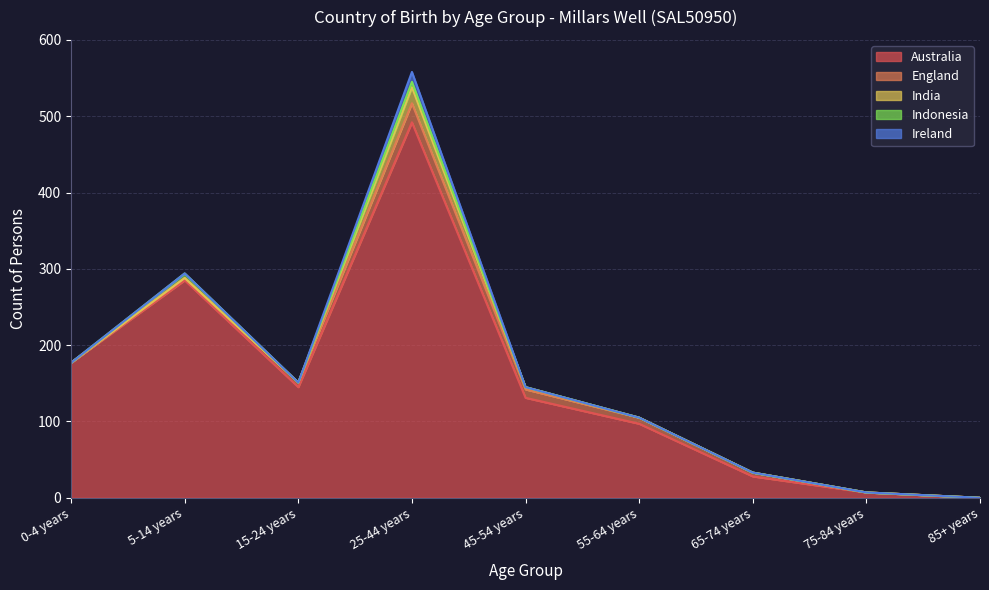

Count the number of data series in this chart.

5